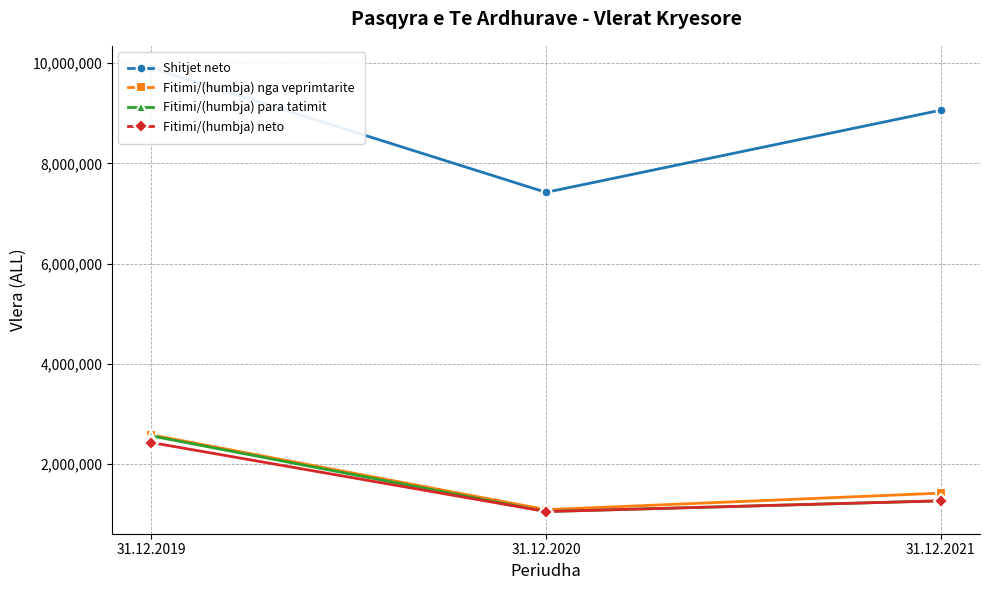

What is the maximum value for Fitimi/(humbja) para tatimit?

2559796